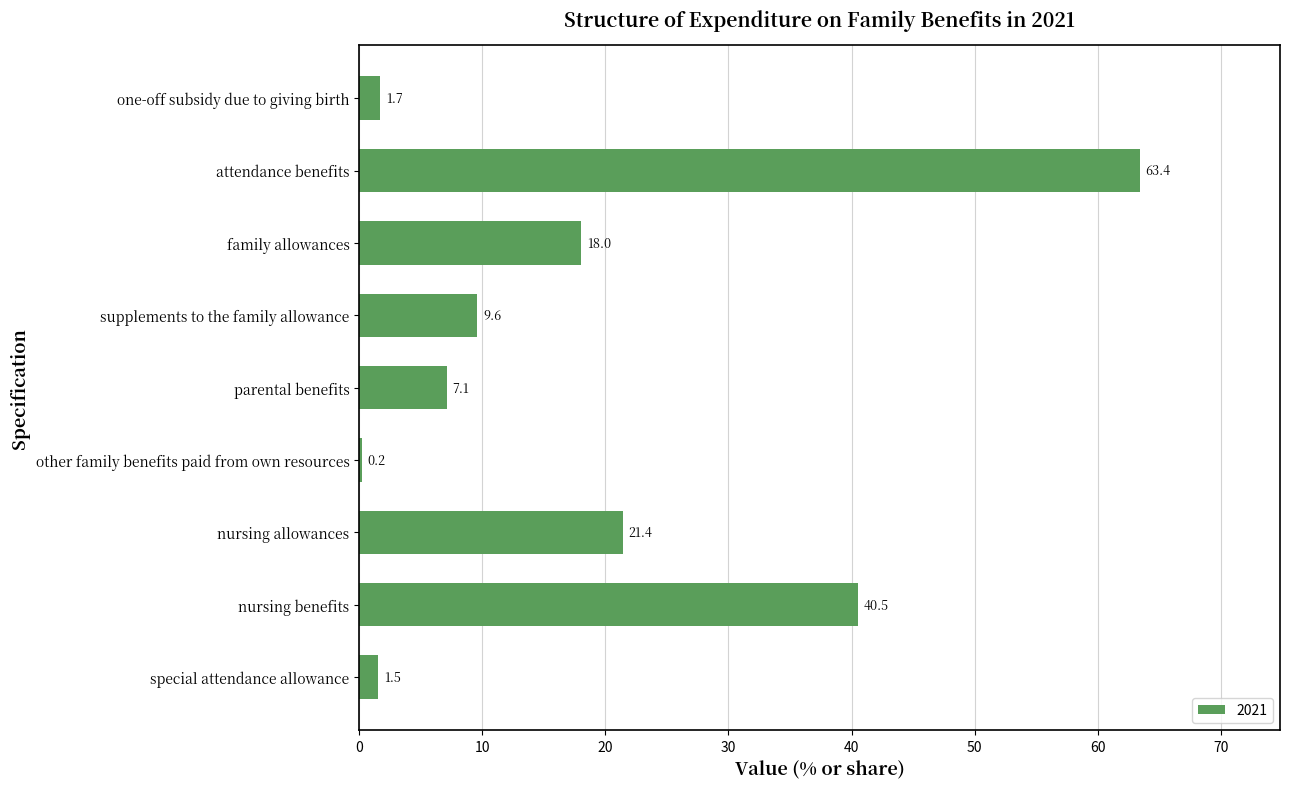

What is the sum of all values?

163.4